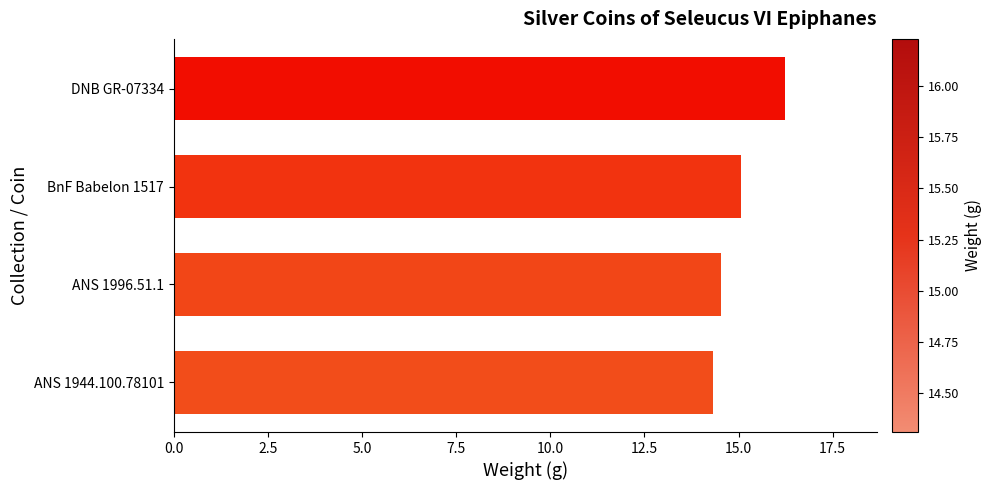

Rank the categories by value from highest to lowest.

DNB GR-07334, BnF Babelon 1517, ANS 1996.51.1, ANS 1944.100.78101